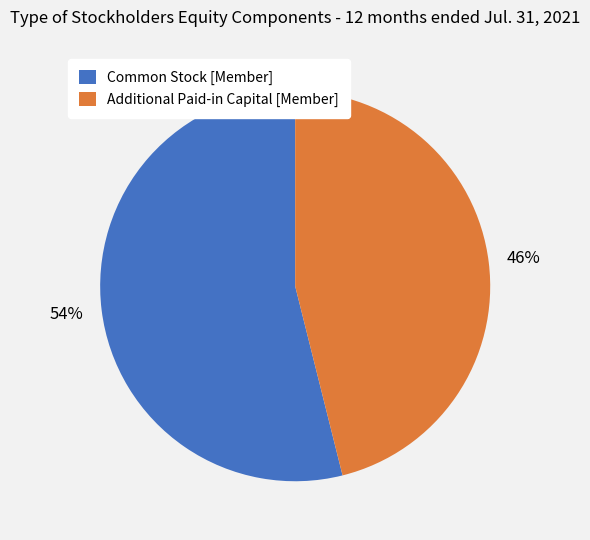

What percentage is the Common Stock [Member] slice, to the nearest percent?

54%